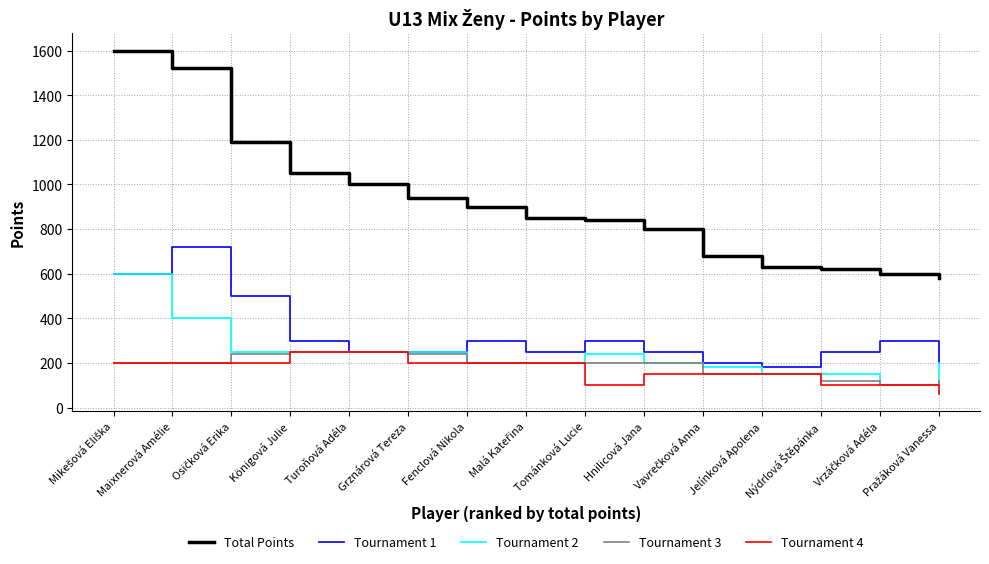

True or false: Total Points and Tournament 4 intersect in this chart.

False